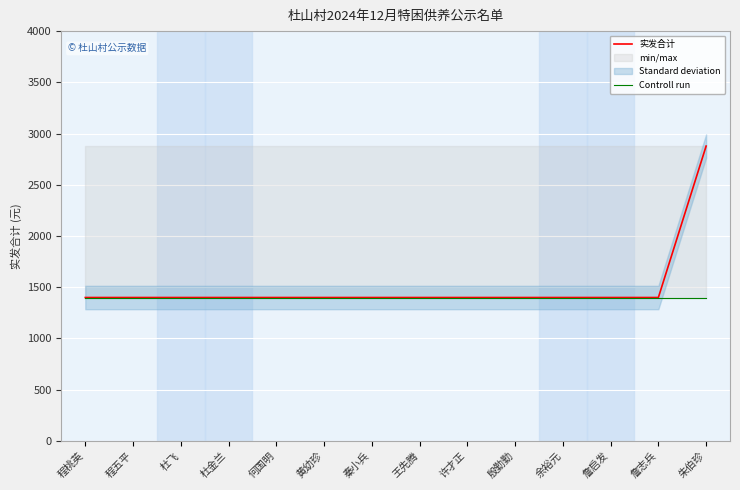

What is the value of the Controll run point at the 7th from the left?

1400